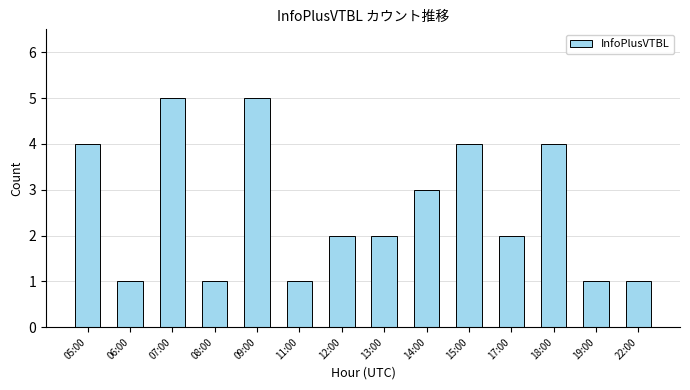

Between 06:00 and 09:00, which is larger?

09:00